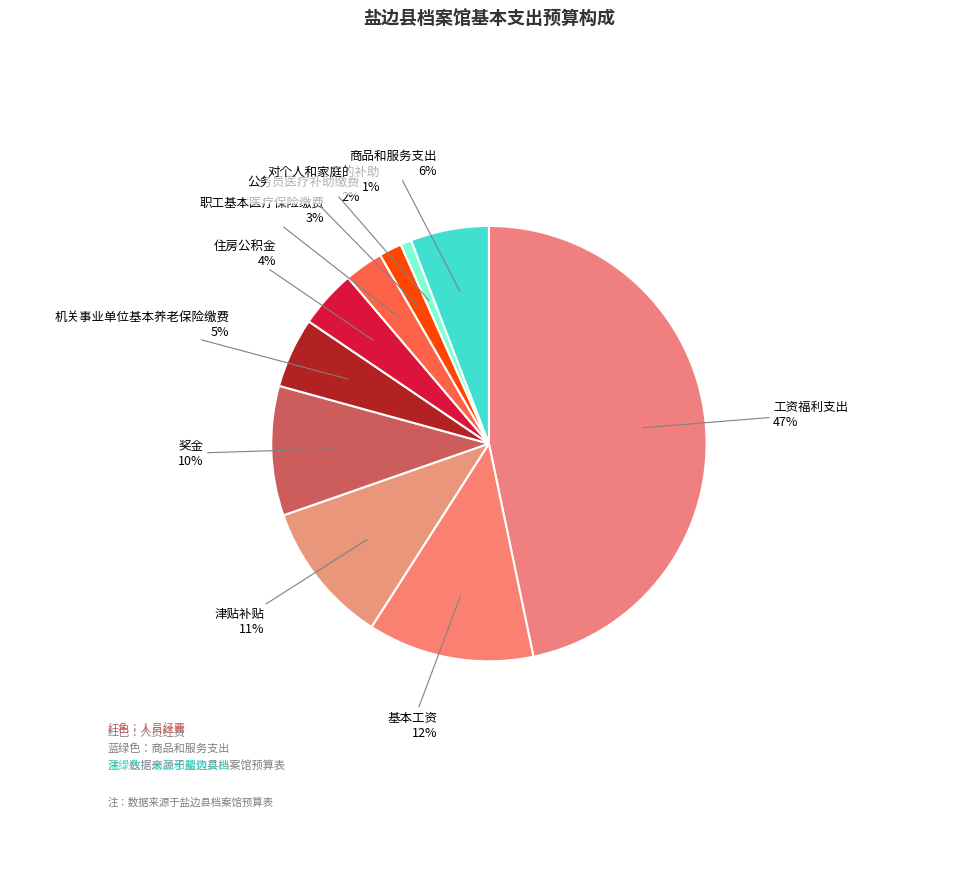

To the nearest percent, what is the average slice percentage?

10%